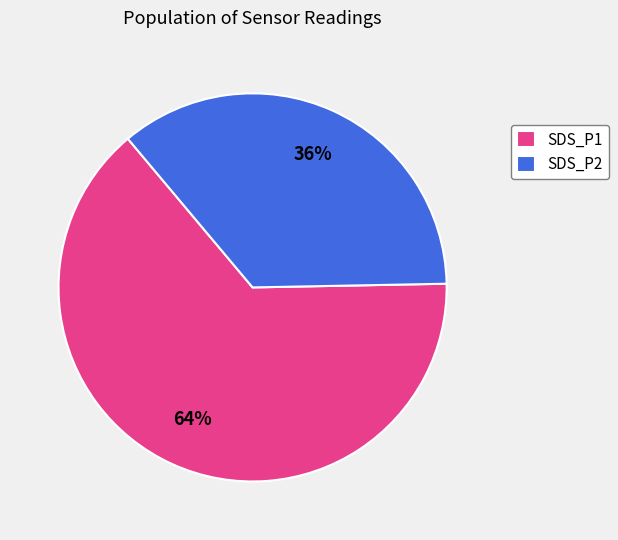

The SDS_P2 slice represents 50% of the pie. True or false?

False